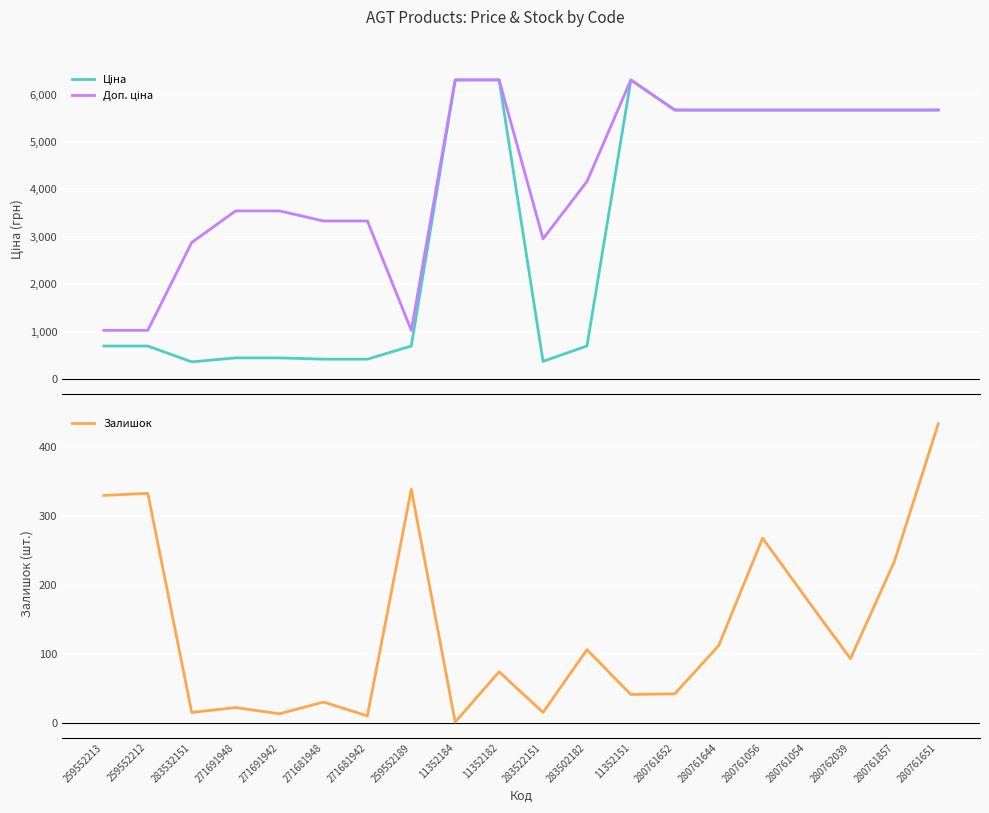

What is the maximum value shown in the chart?

6308.8